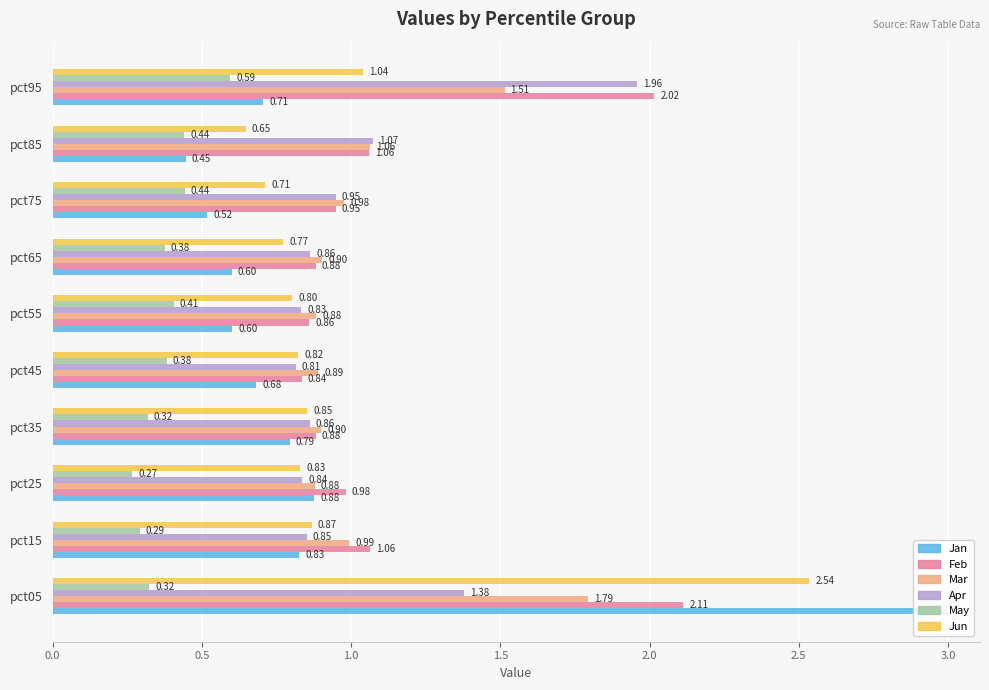

The Feb series shows 1.1 at pct85. True or false?

True